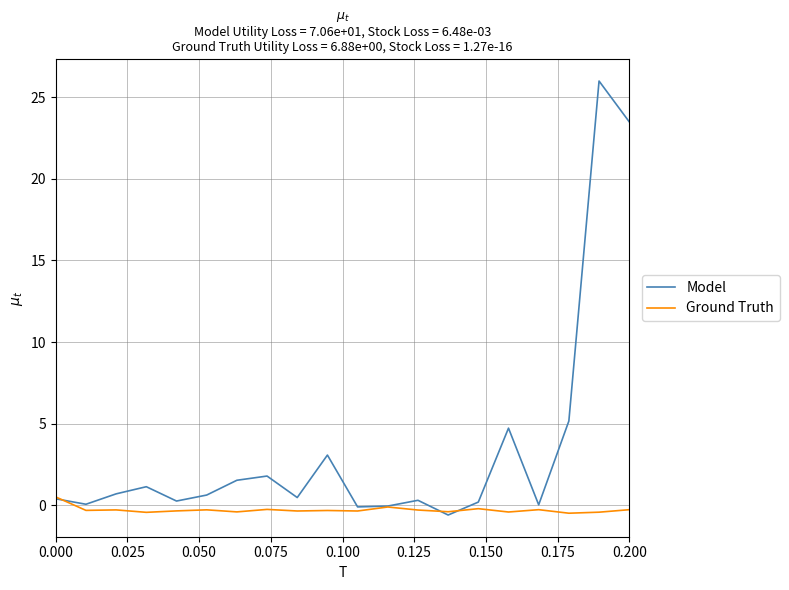

Which series has the largest total across all categories?

Model